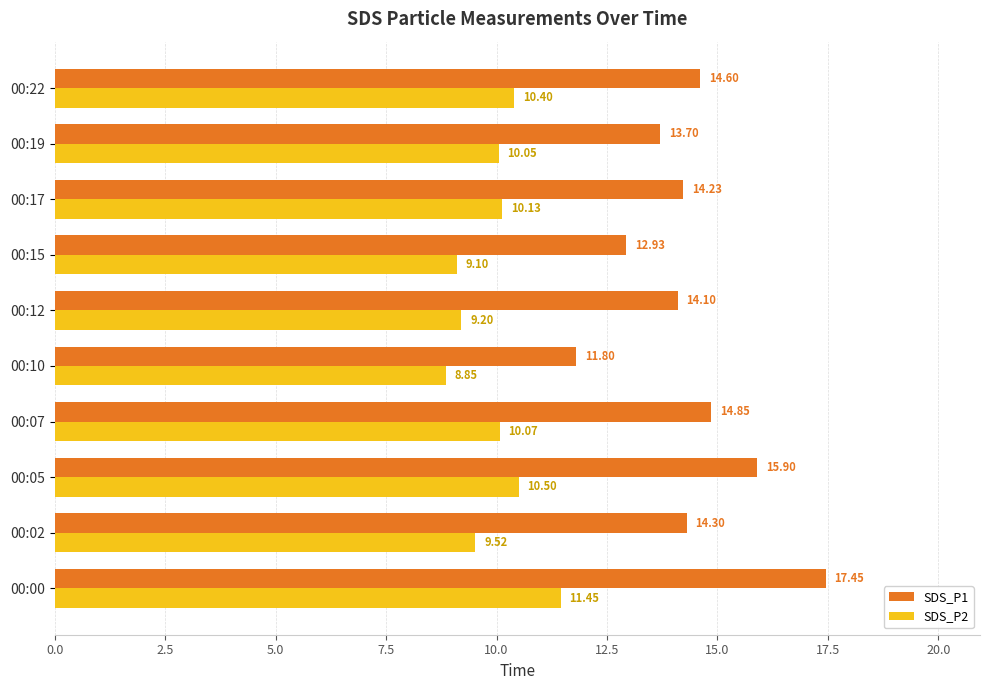

Which series has the largest range (max minus min)?

SDS_P1